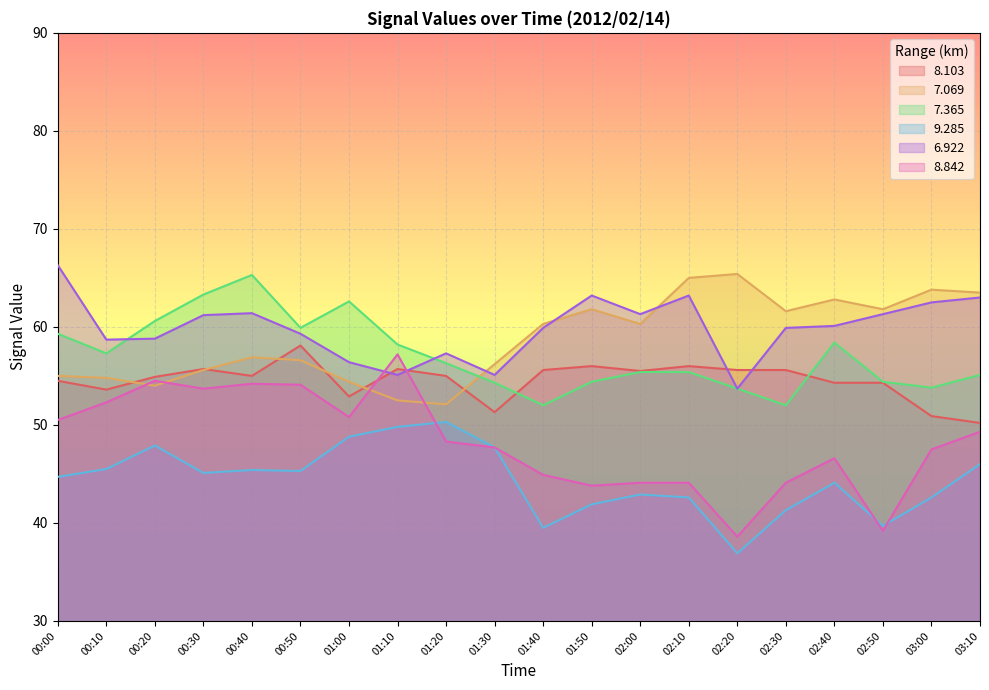

True or false: 9.285 has a value of 45.4 at 00:40.

True